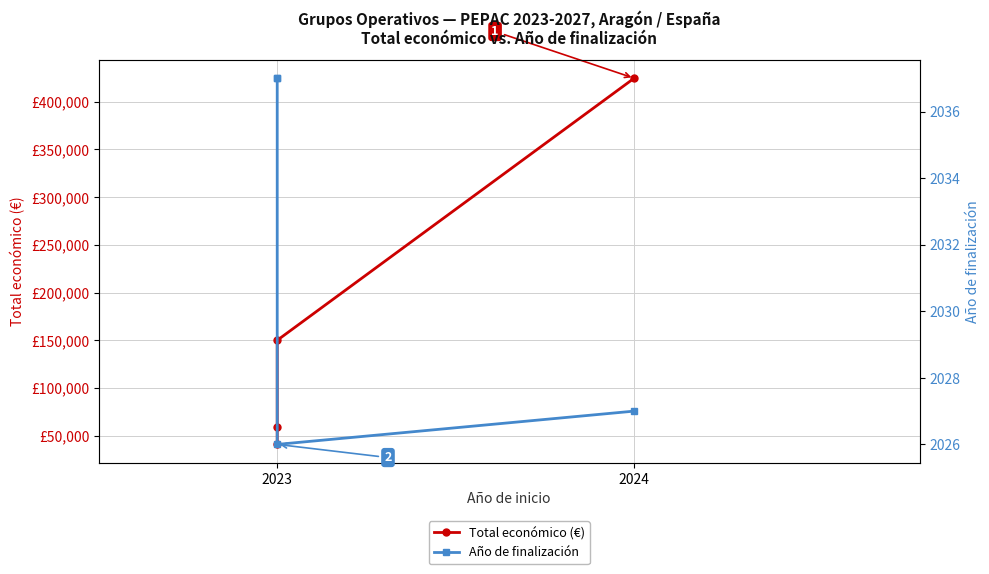

True or false: Año de finalización and Total económico (€) intersect in this chart.

False